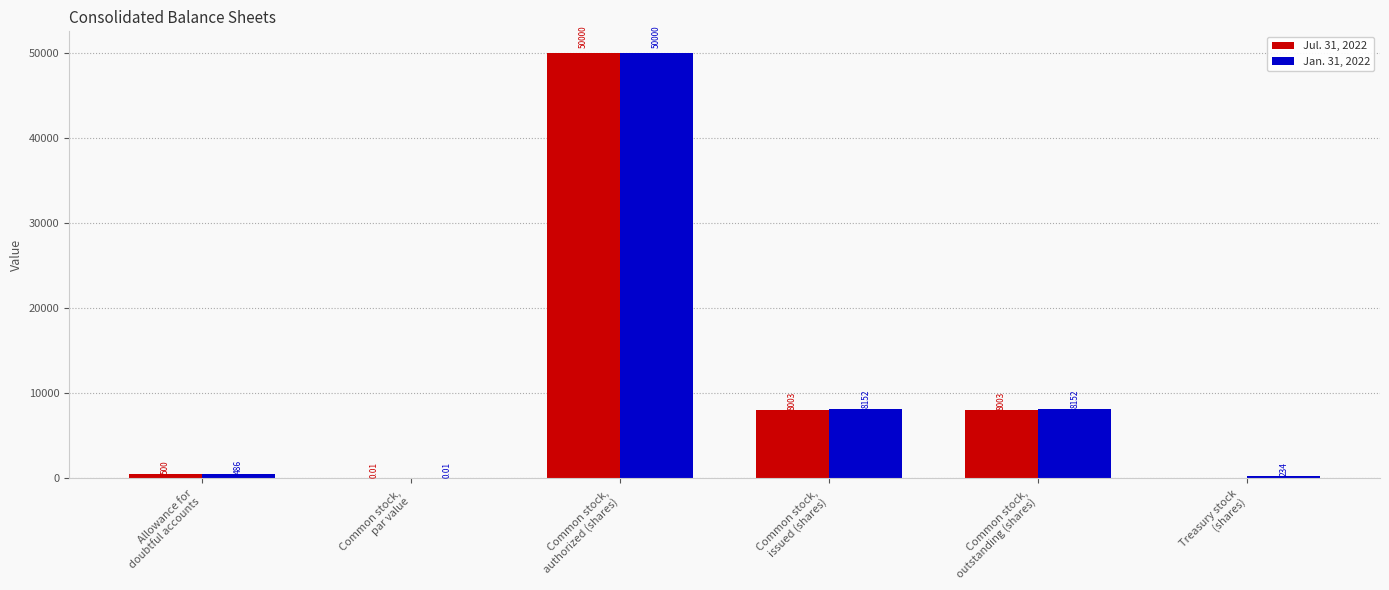

Which series has the largest total across all categories?

Jan. 31, 2022